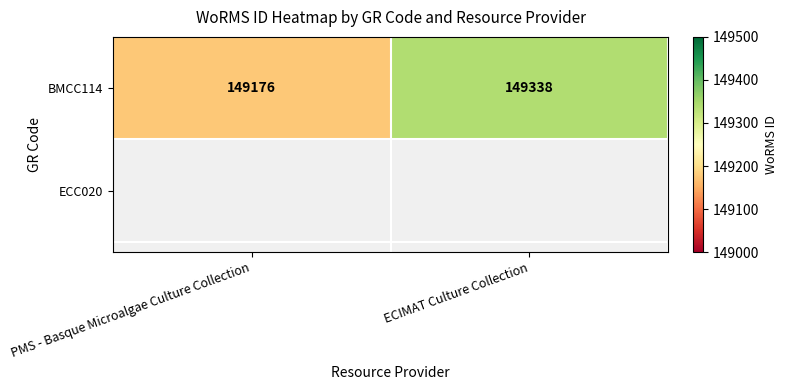

What is the sum of the values at PMS - Basque Microalgae Culture Collection and ECIMAT Culture Collection?

298514